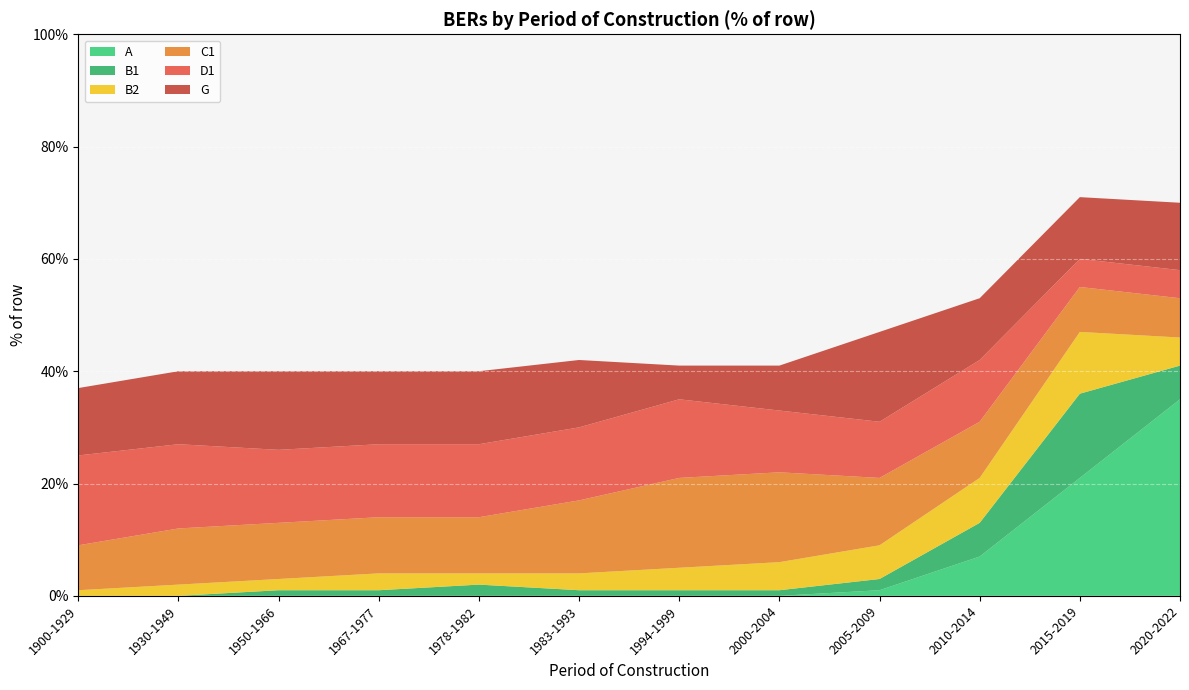

What is the total value across all series at 1930-1949?

40